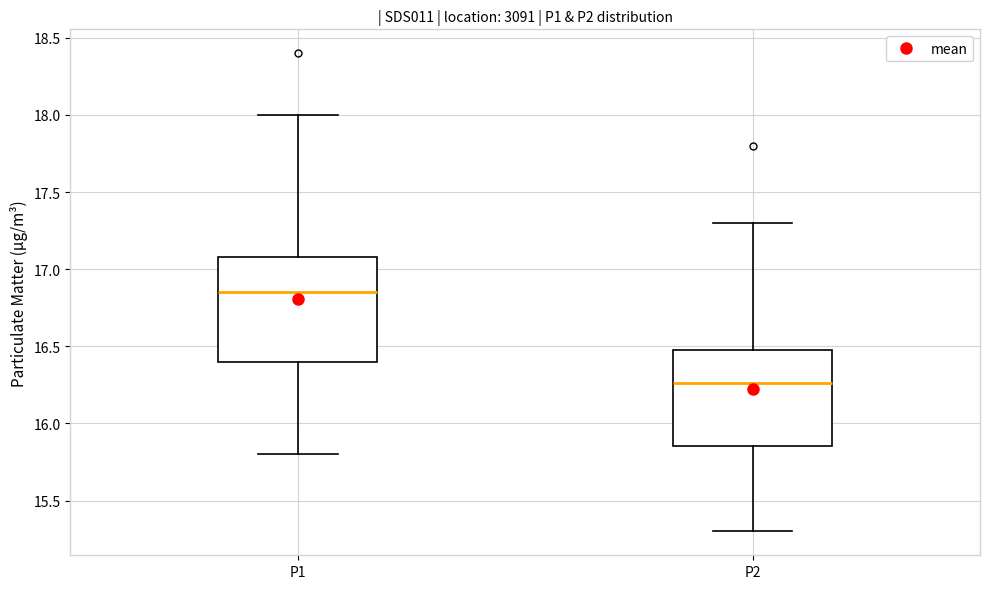

Reading left to right, read every box against the y-axis: the position of its median line, the range the box covers, and the ends of its whiskers. The values are not printed on the chart, so give them approximately, as read against the axis.

P1: median 16.85, box 16.40 to 17.10, whiskers 15.80 to 18.00
P2: median 16.25, box 15.85 to 16.50, whiskers 15.30 to 17.30